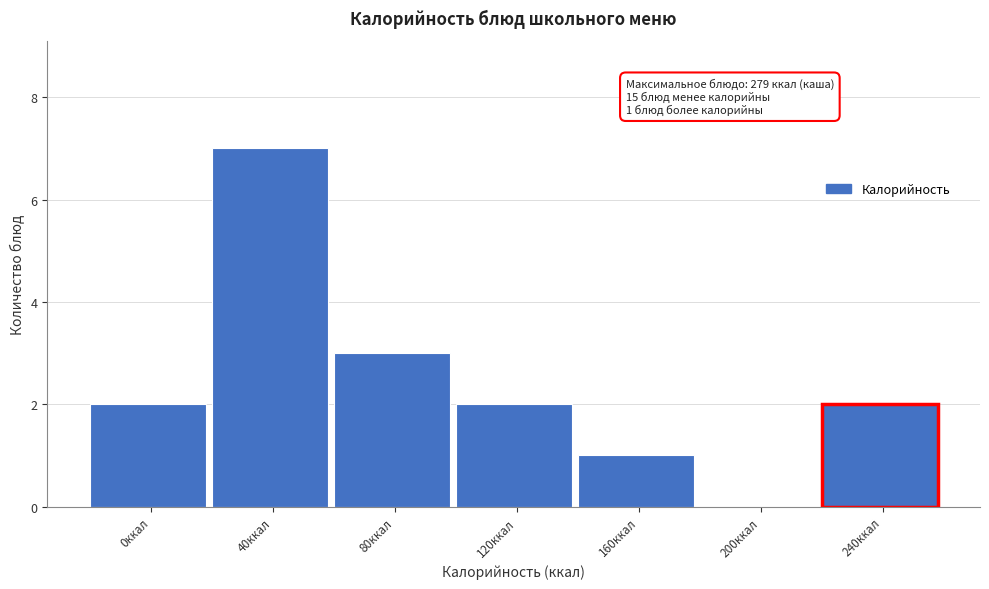

Reading right to left, extract all data points from this chart.

240ккал=2	200ккал=0	160ккал=1	120ккал=2	80ккал=3	40ккал=7	0ккал=2